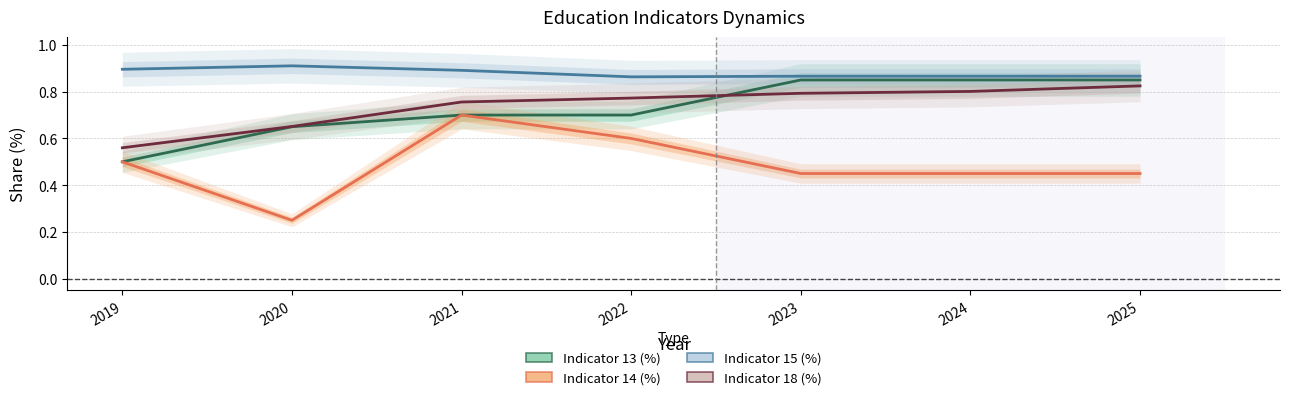

True or false: Indicator 18 (%) and Indicator 15 (%) intersect in this chart.

False